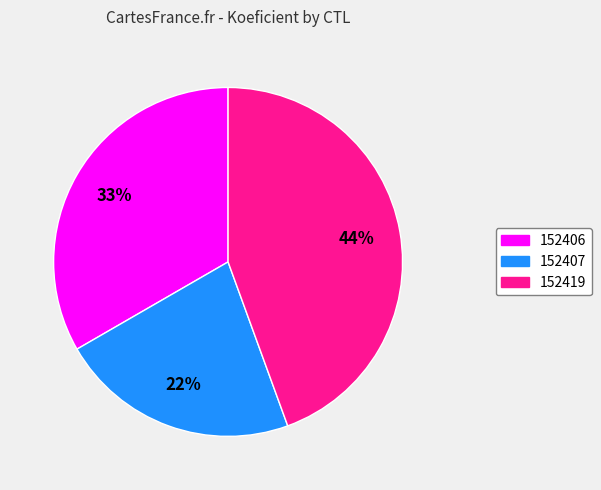

How many segments does this pie chart have?

3